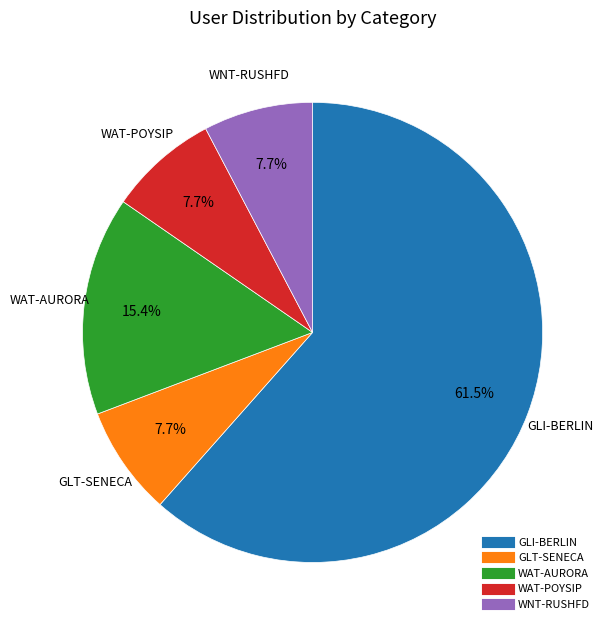

Approximately how many times larger is the value at GLI-BERLIN compared to GLT-SENECA?

8.0